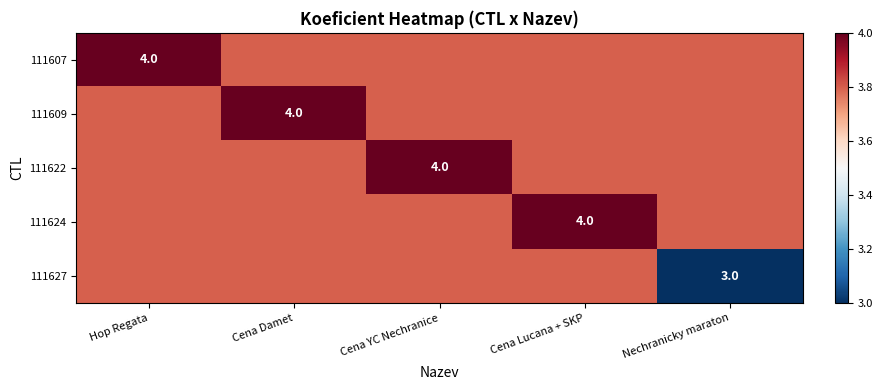

The value of 111609 at Cena Damet is 4.0. True or false?

True